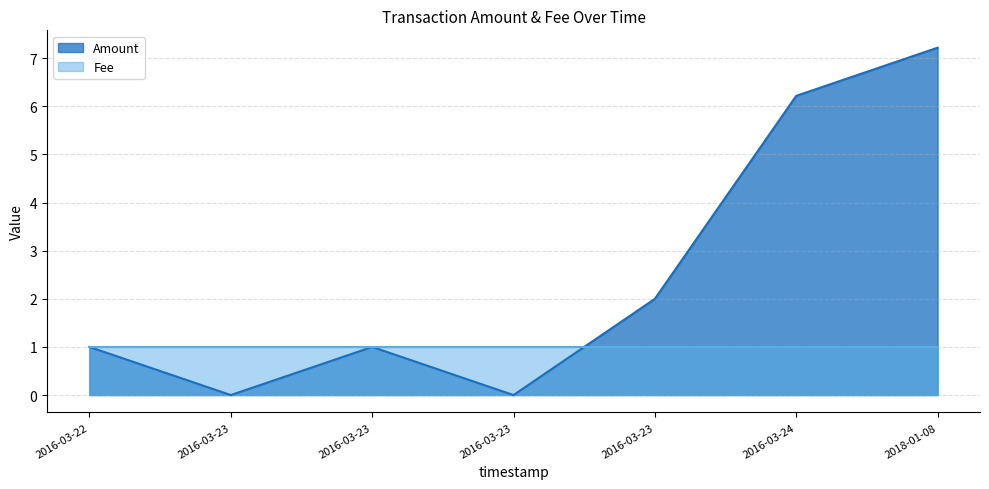

Reading left to right, list all the values displayed in this chart.

1.0	0.0	1.0	0.0	2.0	6.2	7.2